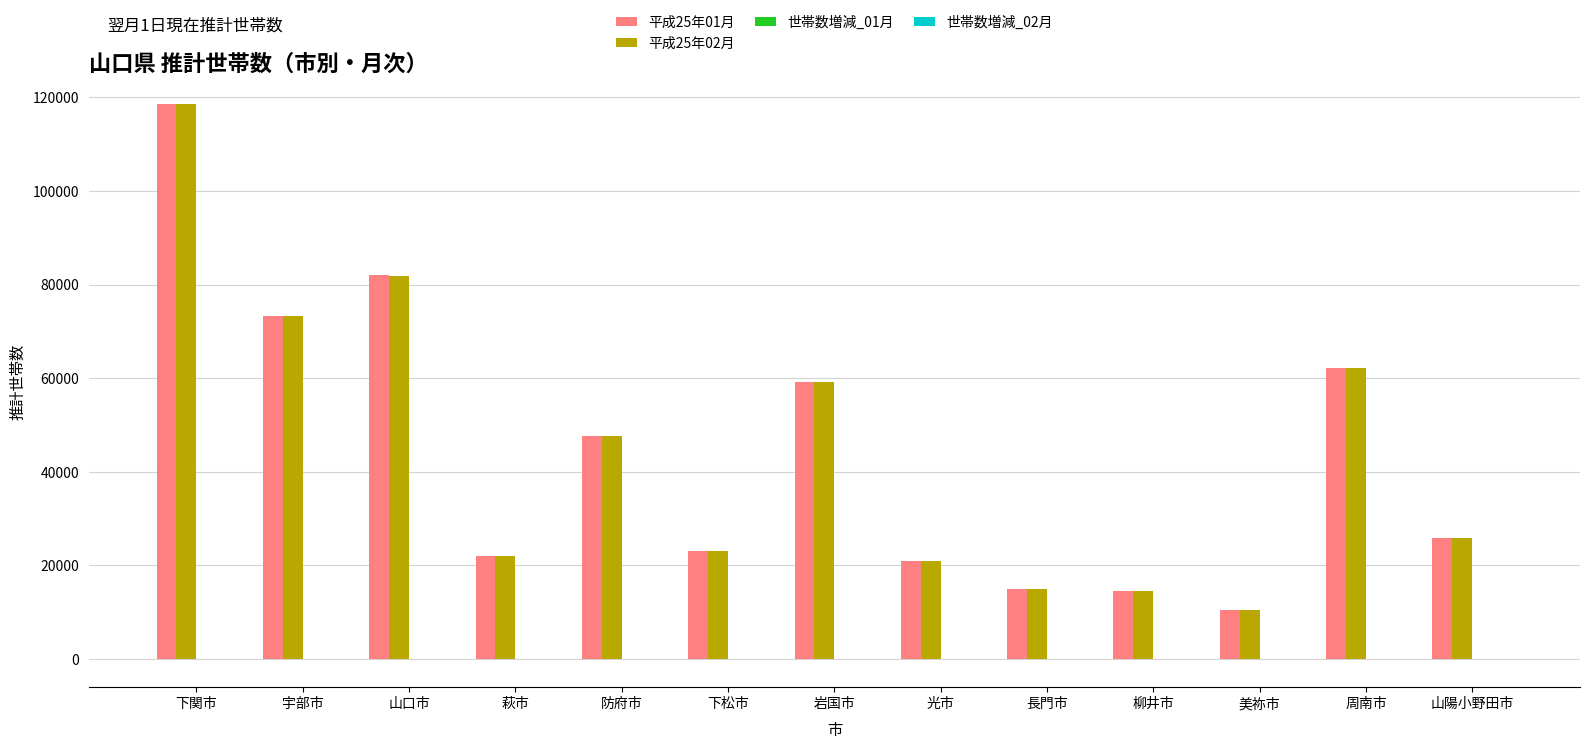

What is the spread (max minus min) of values at 山口市?

82203